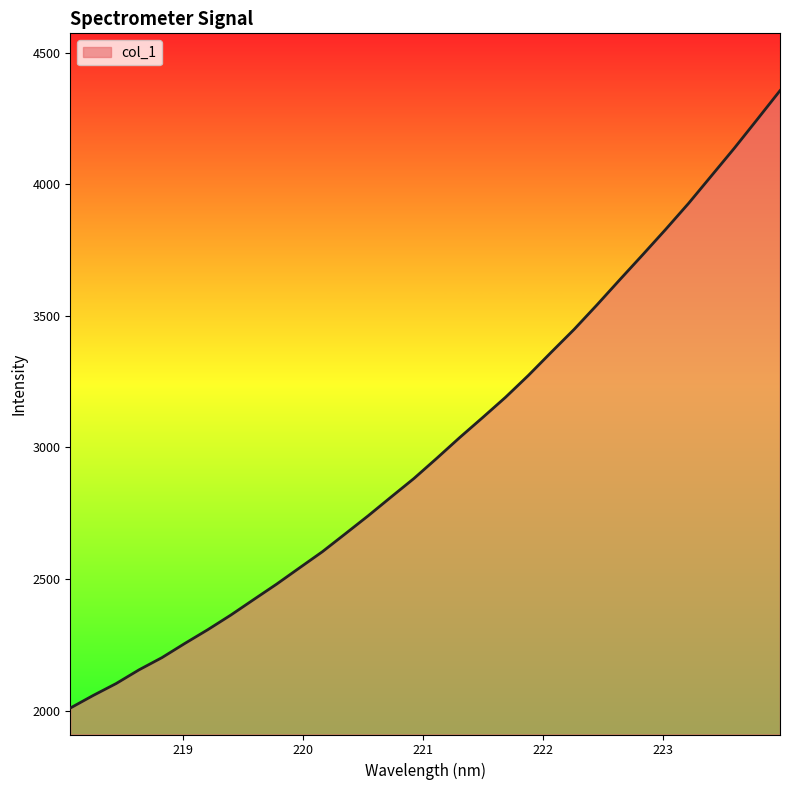

What is the difference between the maximum and minimum values?

2346.4